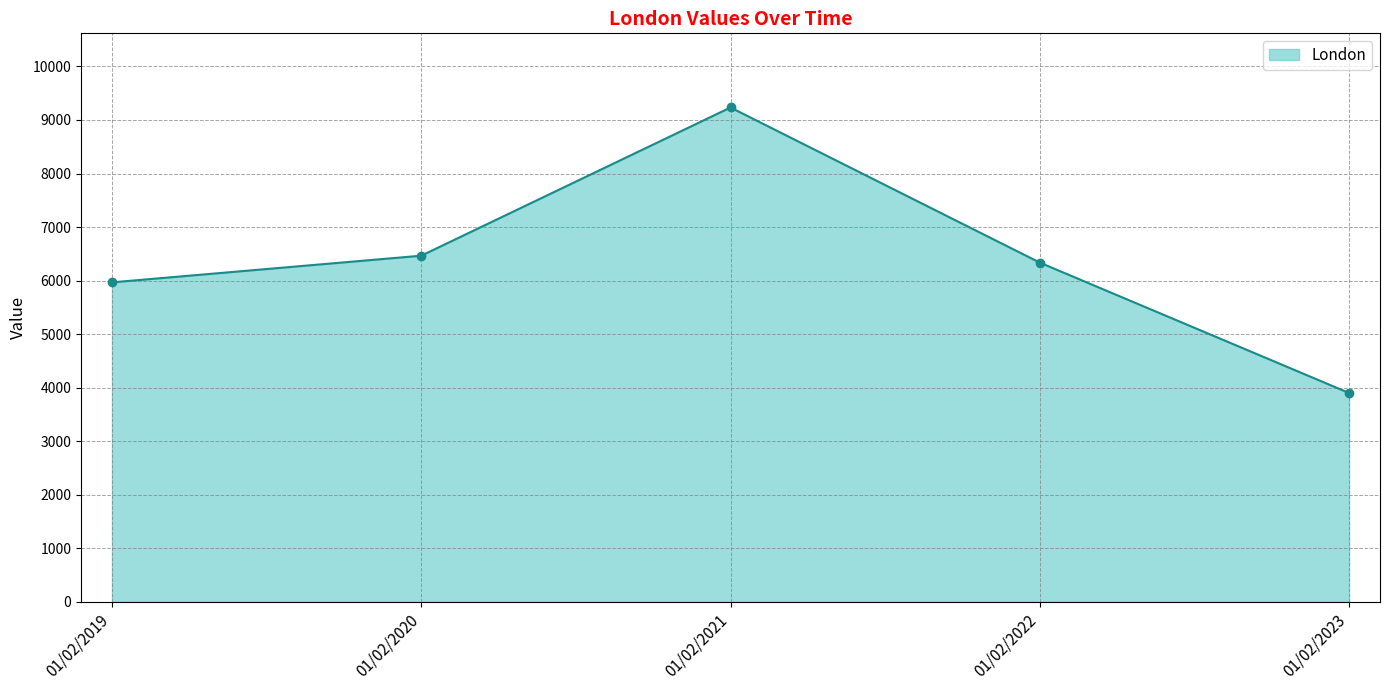

What is the smallest value displayed?

3901